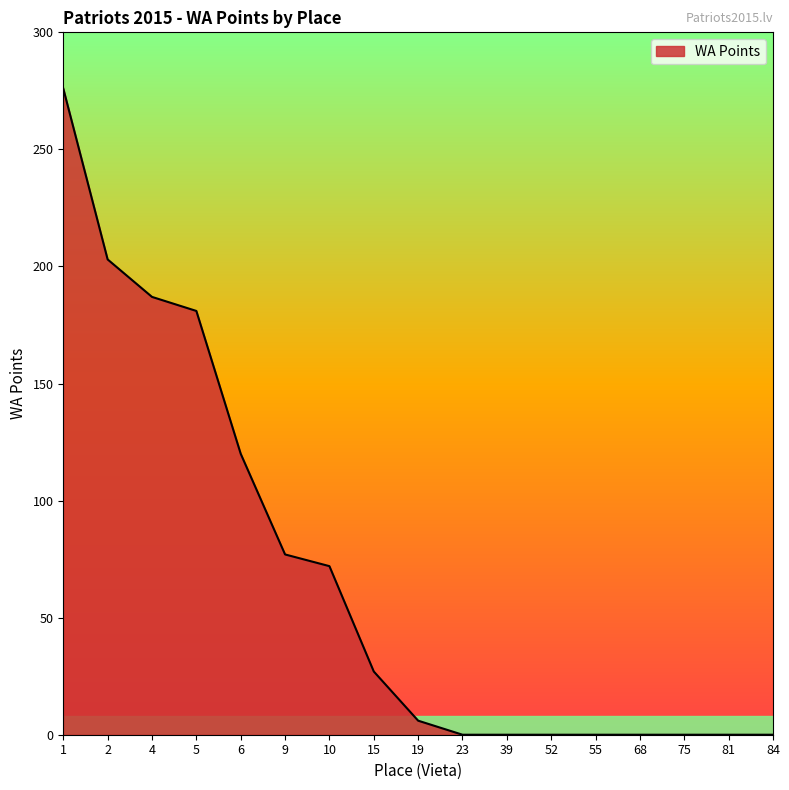

Where is the data nearest to the value 138?

6